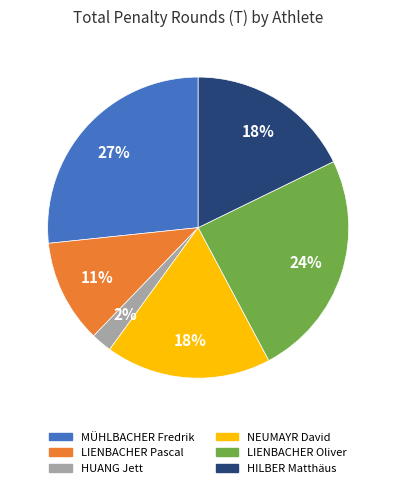

To the nearest percent, what is the average slice percentage?

17%